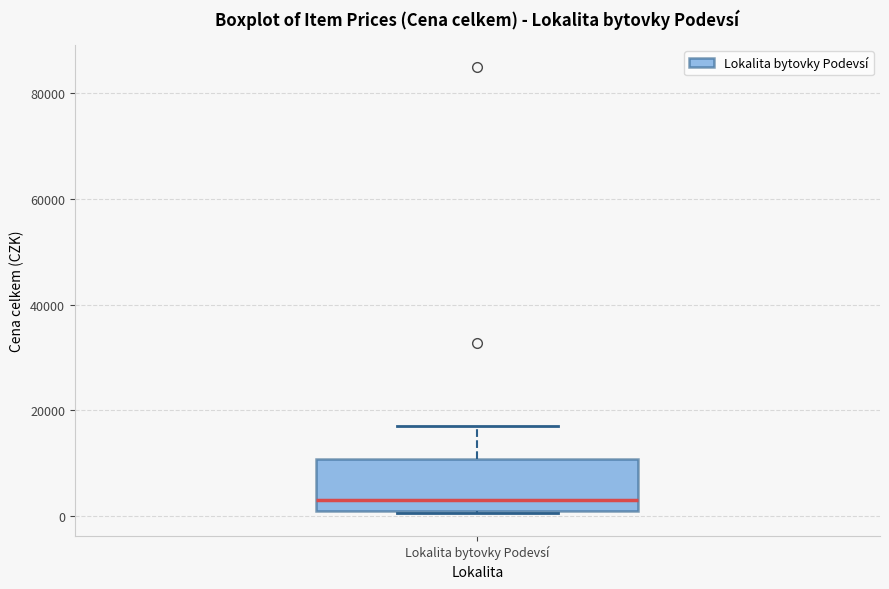

Transcribe this box plot: give where the median line is, the range the box spans, and where the two whiskers end, as read against the y-axis. The values are not printed on the chart, so give them approximately, as read against the axis.

median 2000, box 0 to 10000, whiskers 0 to 16000